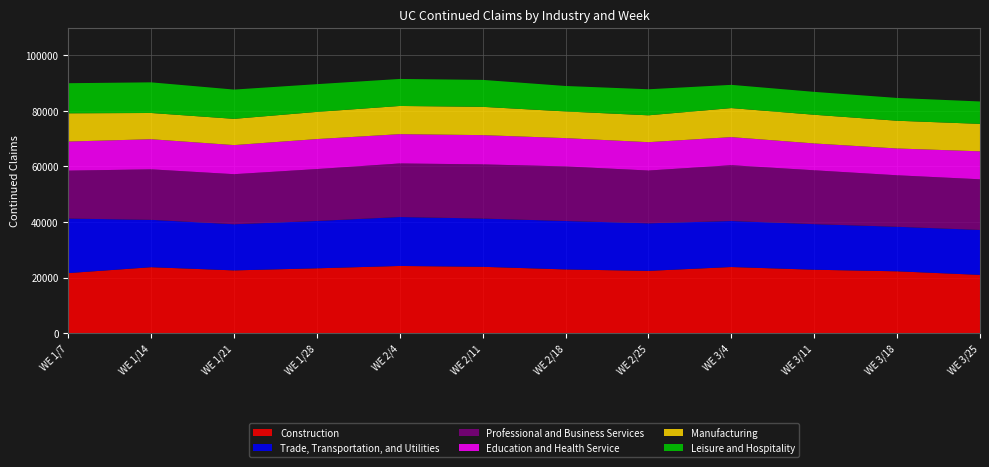

Reading left to right, extract all data points from this chart.

Construction: 21591	23710	22565	23312	24160	23853	22911	22392	23777	22806	22232	20944
Trade, Transportation, and Utilities: 19642	17062	16611	17047	17626	17382	17440	17121	16570	16413	16038	16190
Professional and Business Services: 17260	18183	18037	18697	19293	19507	19660	19015	20102	19395	18551	18241
Education and Health Service: 10477	10851	10477	10804	10554	10537	10190	10212	10116	9665	9650	10074
Manufacturing: 10172	9447	9453	9788	10149	10187	9613	9675	10455	10338	9988	9884
Leisure and Hospitality: 10837	11033	10541	9986	9731	9707	9164	9378	8366	8241	8211	8070